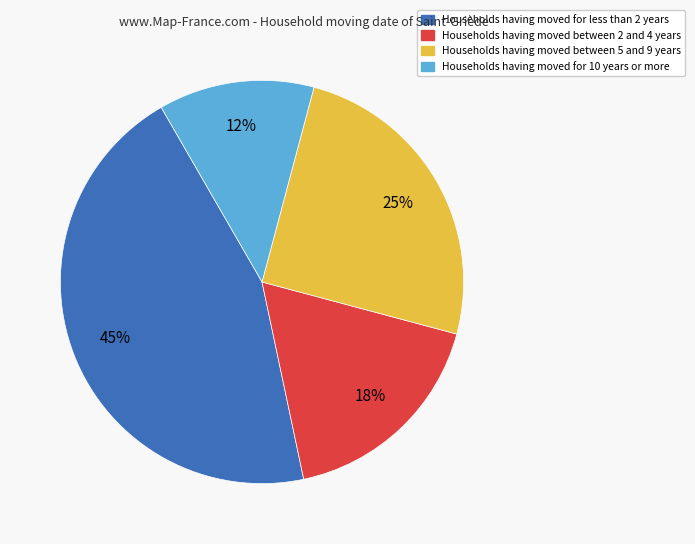

To the nearest percent, what is the average slice percentage?

25%